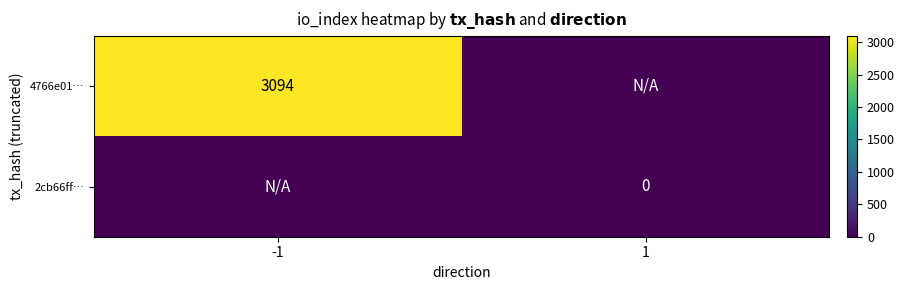

The value of 4766e01… at -1 is 1109. True or false?

False